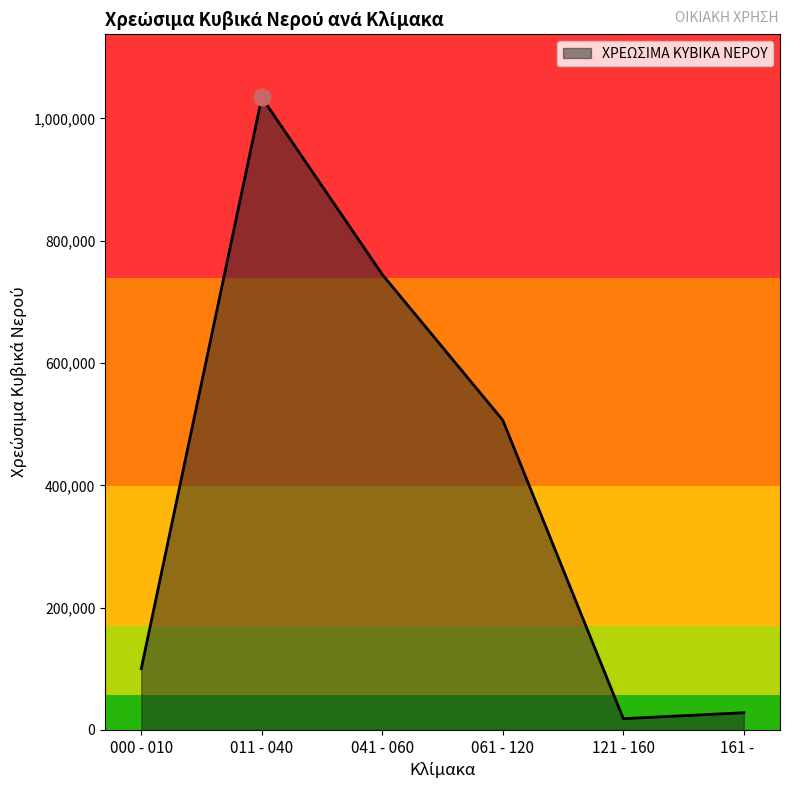

Reading left to right, list all the values displayed in this chart.

100176	1034254	744762	506442	18392	28099